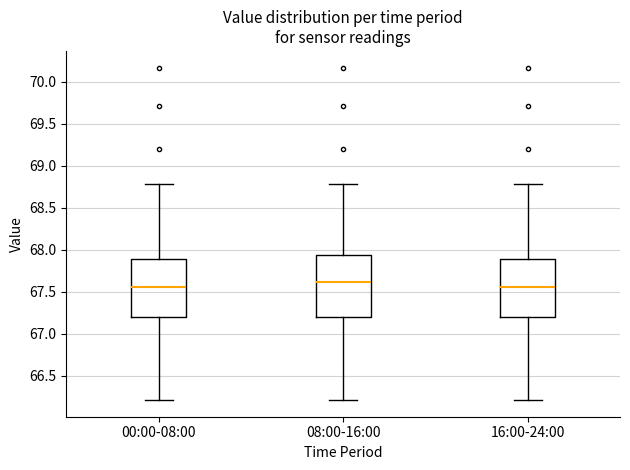

Reading left to right, read every box against the y-axis: the position of its median line, the range the box covers, and the ends of its whiskers. The values are not printed on the chart, so give them approximately, as read against the axis.

00:00-08:00: median 67.55, box 67.20 to 67.90, whiskers 66.20 to 68.80
08:00-16:00: median 67.60, box 67.20 to 67.95, whiskers 66.20 to 68.80
16:00-24:00: median 67.55, box 67.20 to 67.90, whiskers 66.20 to 68.80